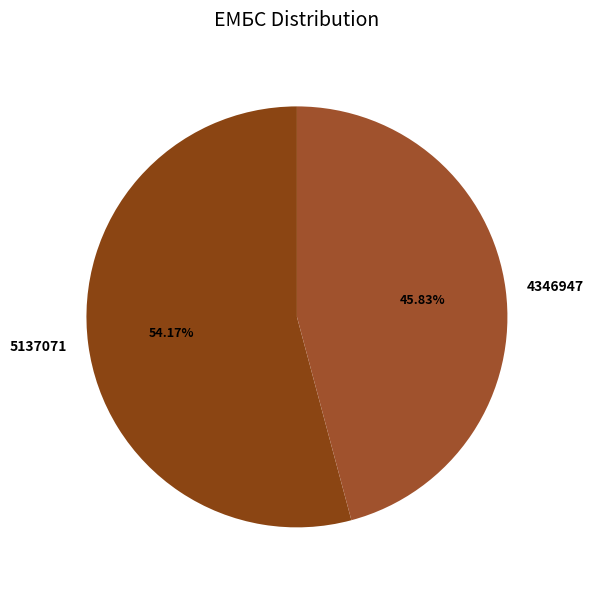

Count the number of slices in the pie.

2